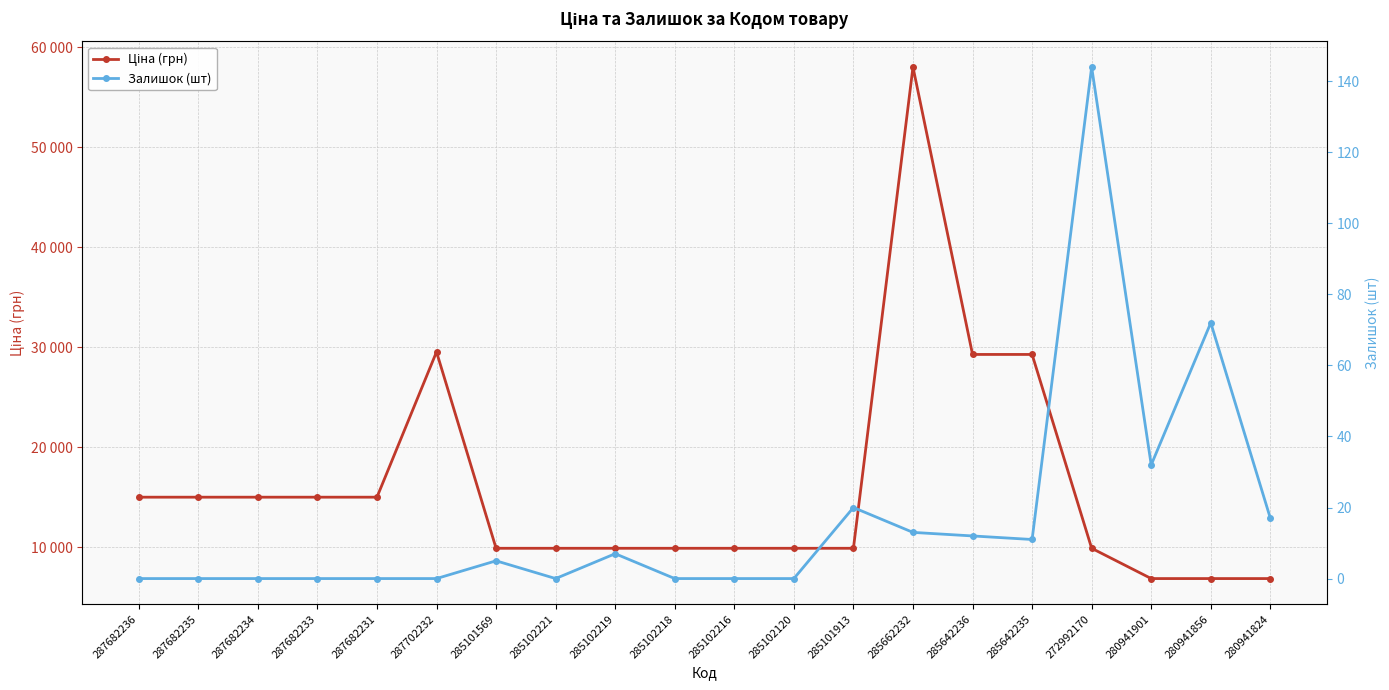

Where is Залишок (шт) nearest to the value 72?

280941856